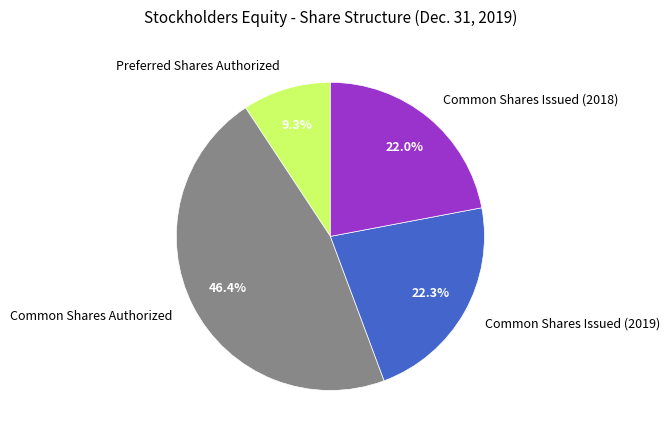

To the nearest percent, what is the difference between the Common Shares Issued (2019) and Preferred Shares Authorized slice percentages?

13%